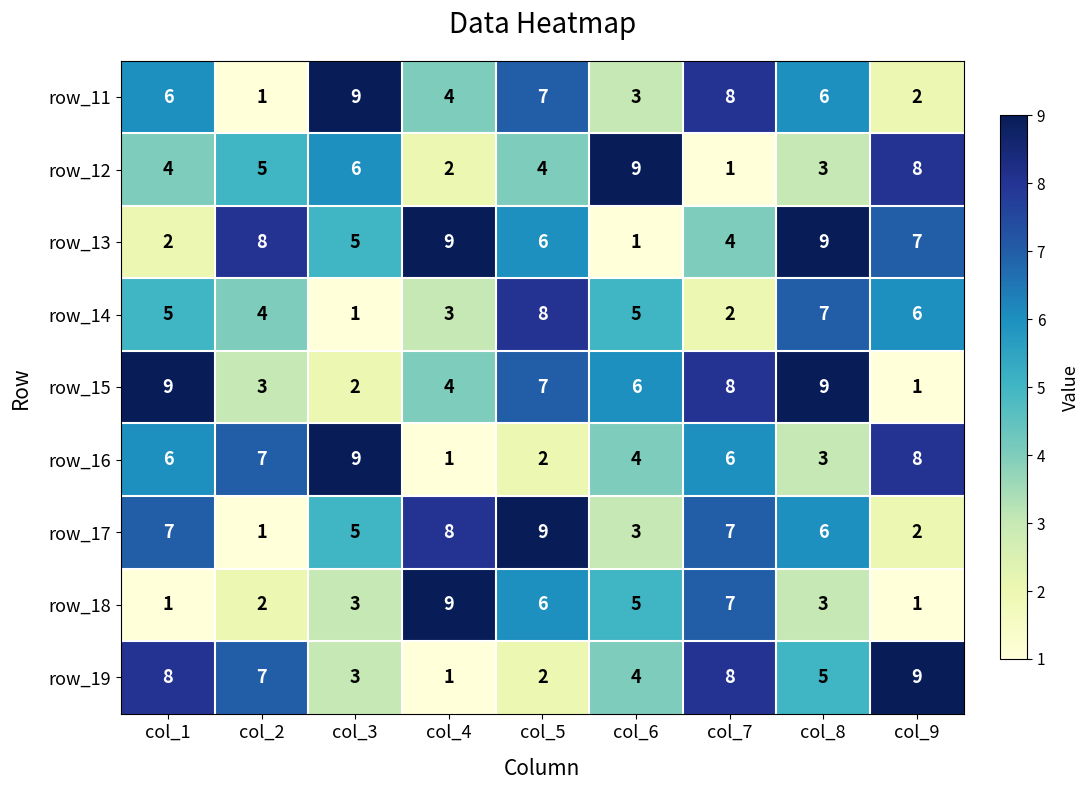

How many categories are shown in the chart?

9